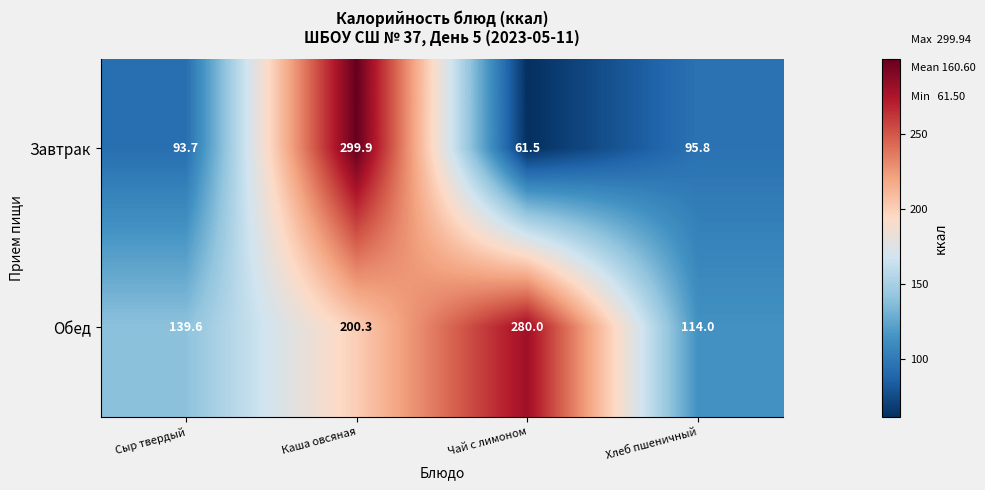

At which label is Завтрак closest to 180?

Хлеб пшеничный